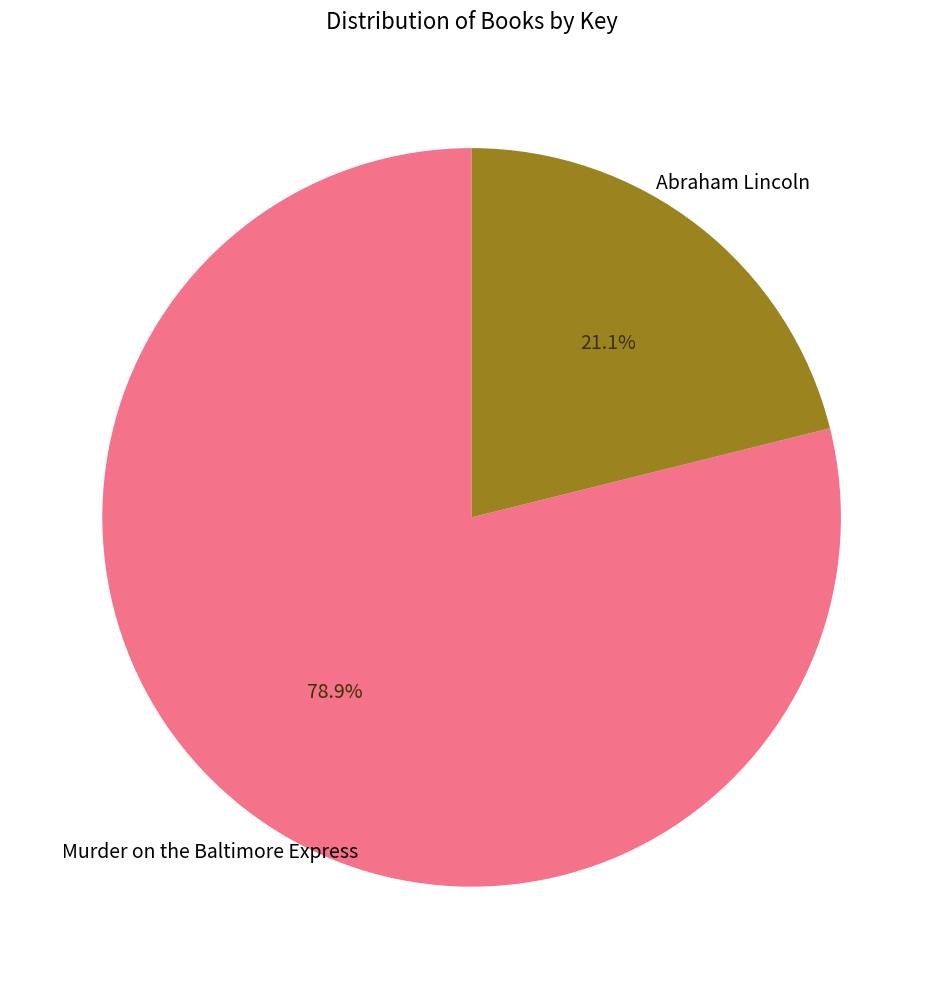

Which slice is the largest?

Murder on the Baltimore Express